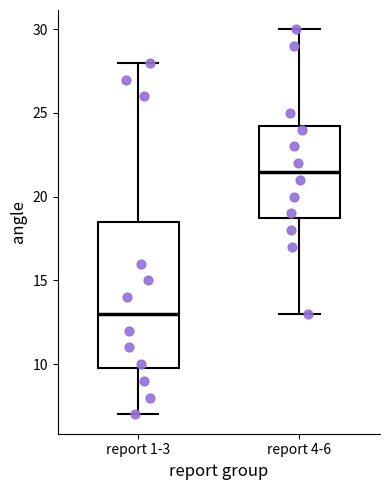

Where is the upper edge of the box for report 1-3 on the y-axis? The values are not printed on the chart, so give them approximately, as read against the axis.

18.5